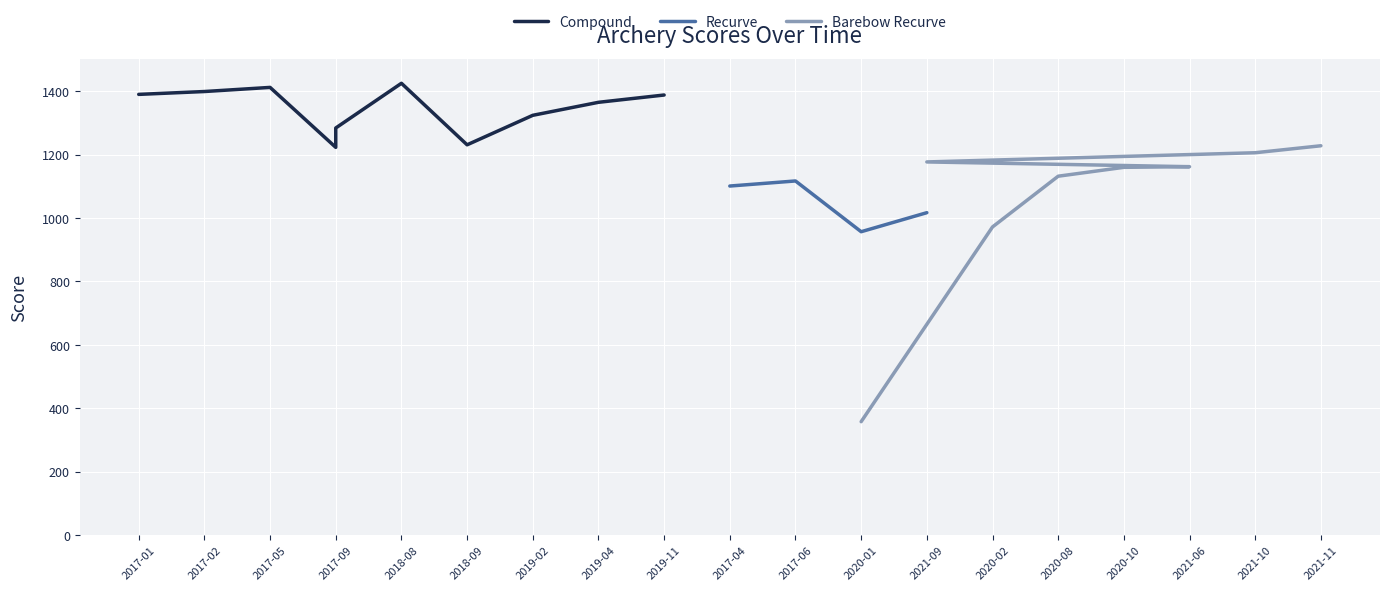

How many interior local valleys does the Recurve series have?

1